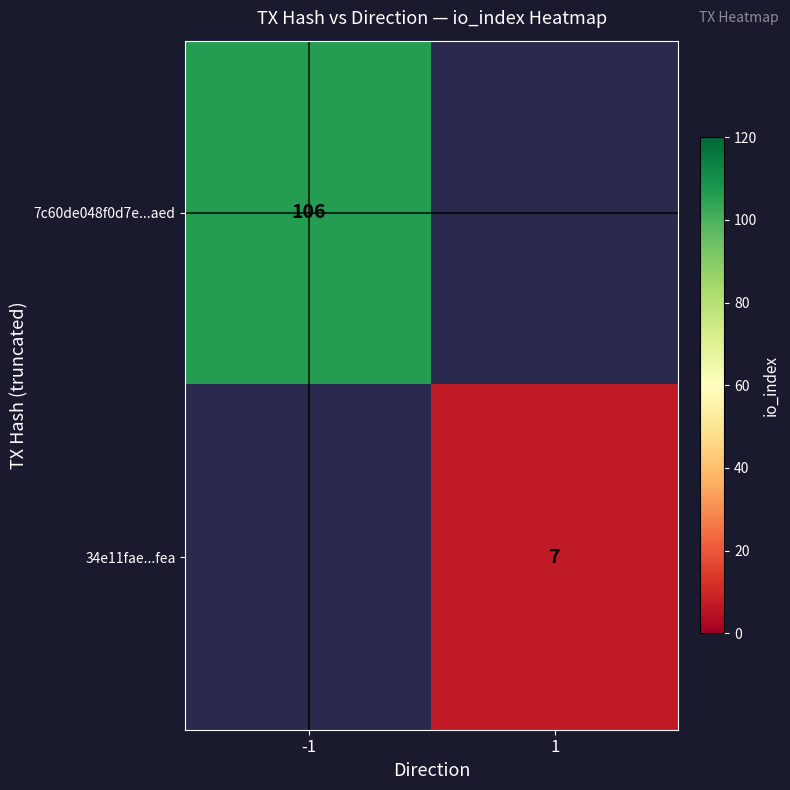

Is the value of 34e11fae...fea at 1 greater than the value of 7c60de048f0d7e...aed at -1?

No